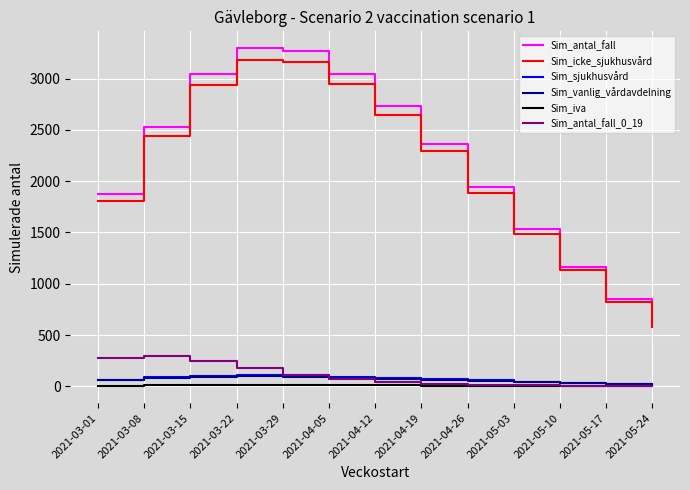

What is the difference between the Sim_antal_fall values at 2021-03-15 and 2021-05-24?

2446.4